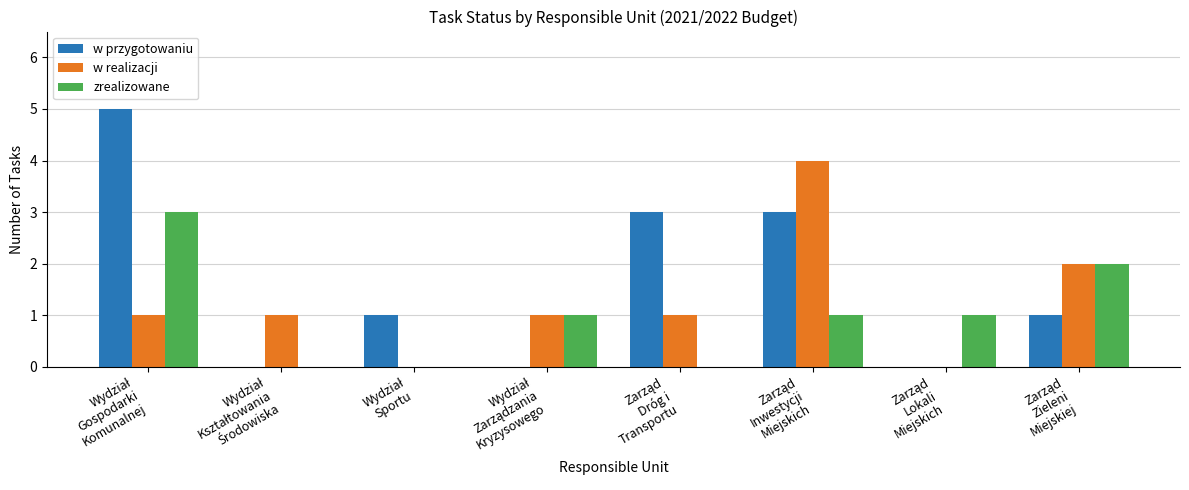

Which series has the largest total across all categories?

w przygotowaniu